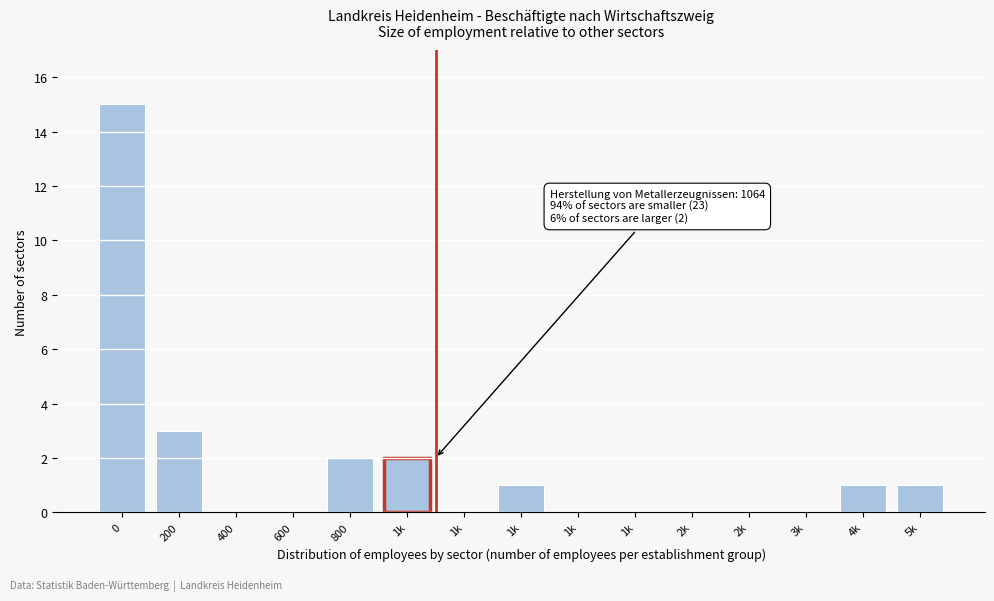

How many data points does each series have?

15